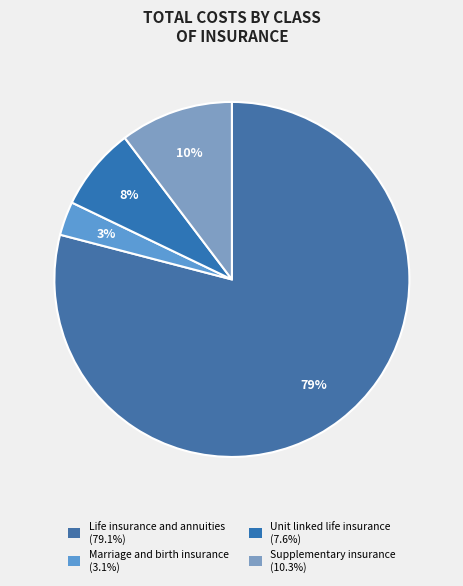

Count the number of slices in the pie.

4